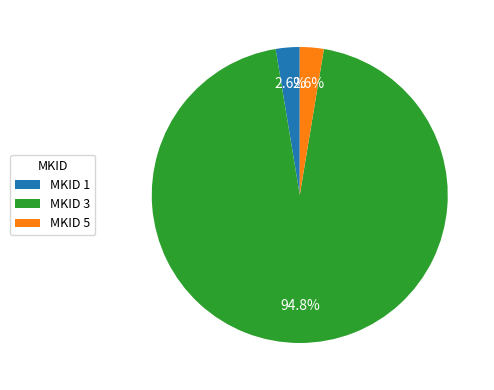

Does any single category account for the majority?

Yes